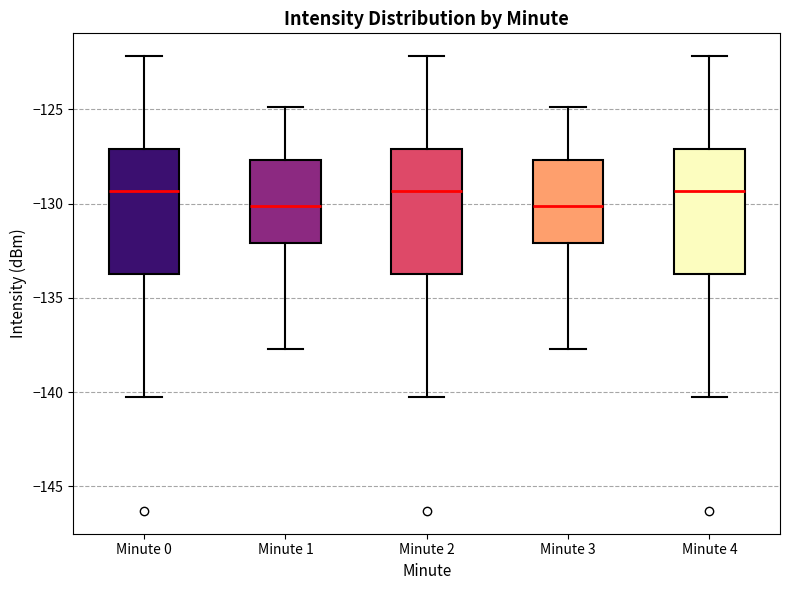

Reading left to right, transcribe this box plot: for each box, give where its median line is, the range the box spans, and where its two whiskers end, as read against the y-axis. The values are not printed on the chart, so give them approximately, as read against the axis.

Minute 0: median -129.5, box -134.0 to -127.0, whiskers -140.0 to -122.0
Minute 1: median -130.0, box -132.0 to -127.5, whiskers -137.5 to -125.0
Minute 2: median -129.5, box -134.0 to -127.0, whiskers -140.0 to -122.0
Minute 3: median -130.0, box -132.0 to -127.5, whiskers -137.5 to -125.0
Minute 4: median -129.5, box -134.0 to -127.0, whiskers -140.0 to -122.0